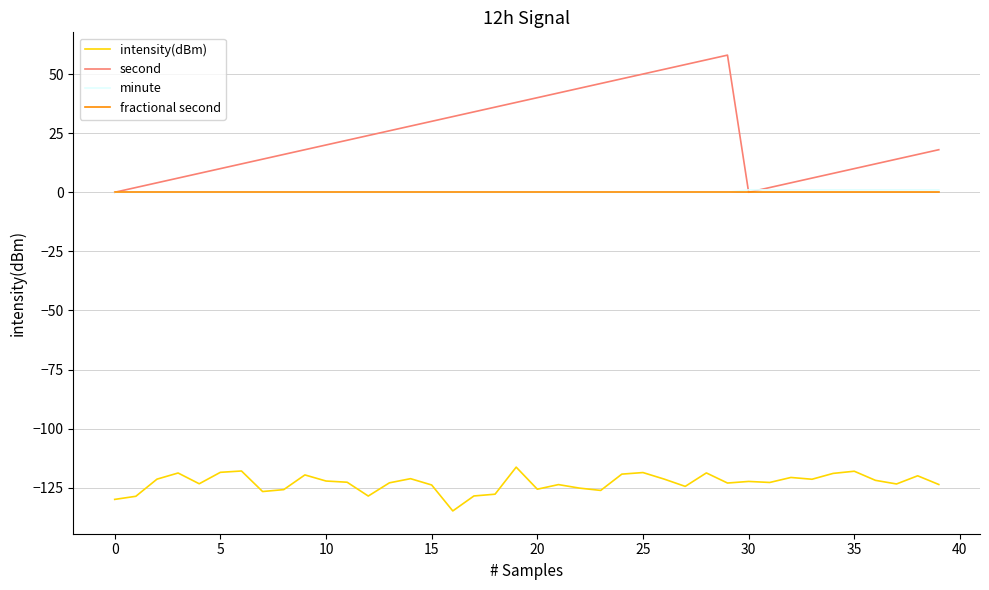

Which series has the widest spread of values?

second